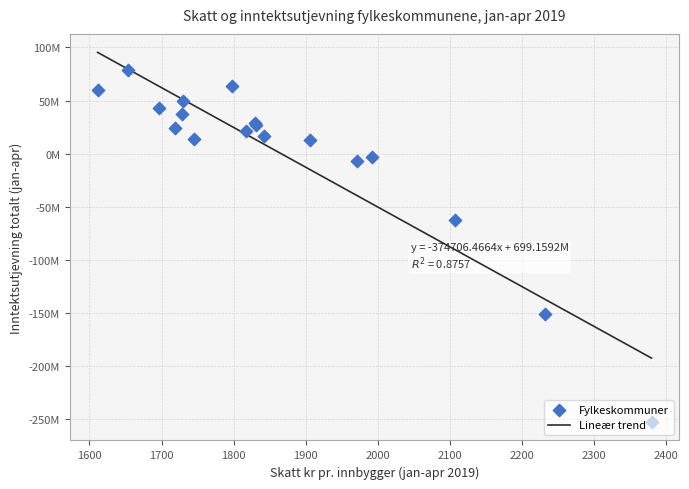

What is the change in value from Aust-Agder to Troms?

-7810294.8